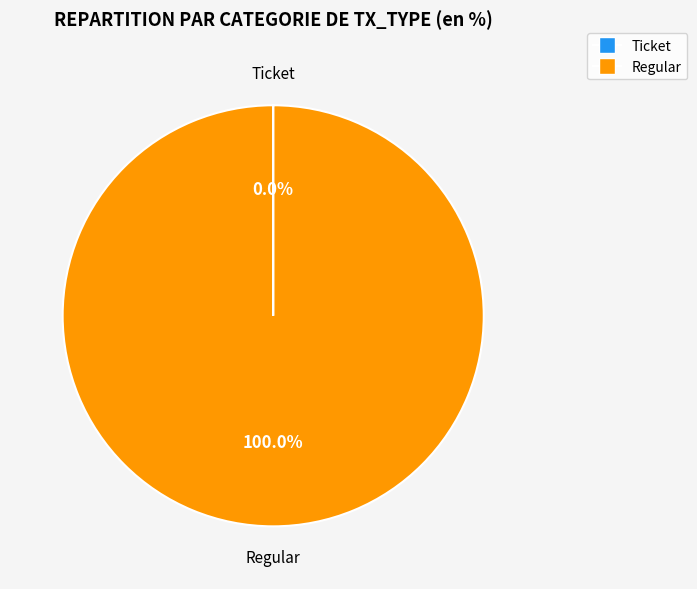

To the nearest percent, what is the average slice percentage?

50%